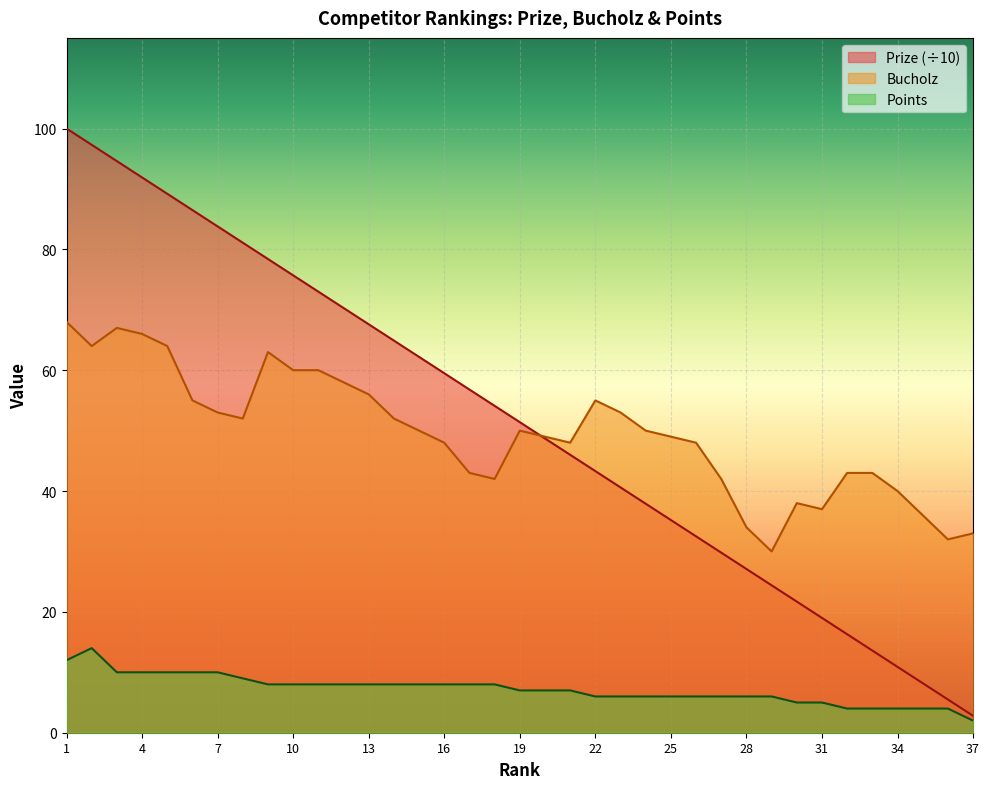

Is the value of Bucholz at 37 greater than the value of Prize at 23?

No